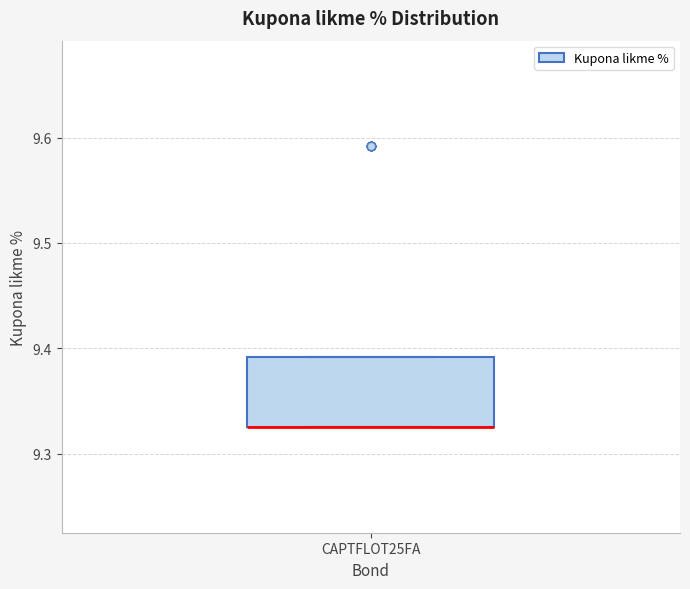

Where is the upper edge of the box for CAPTFLOT25FA on the y-axis? The values are not printed on the chart, so give them approximately, as read against the axis.

9.39